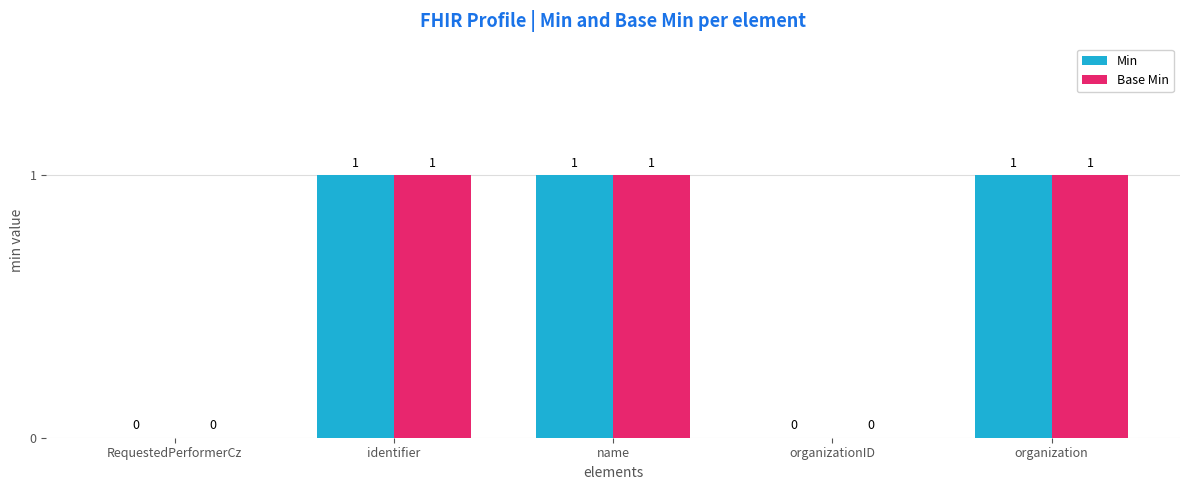

Reading left to right, list all the values displayed in this chart.

Min: RequestedPerformerCz=0	identifier=1	name=1	organizationID=0	organization=1
Base Min: RequestedPerformerCz=0	identifier=1	name=1	organizationID=0	organization=1